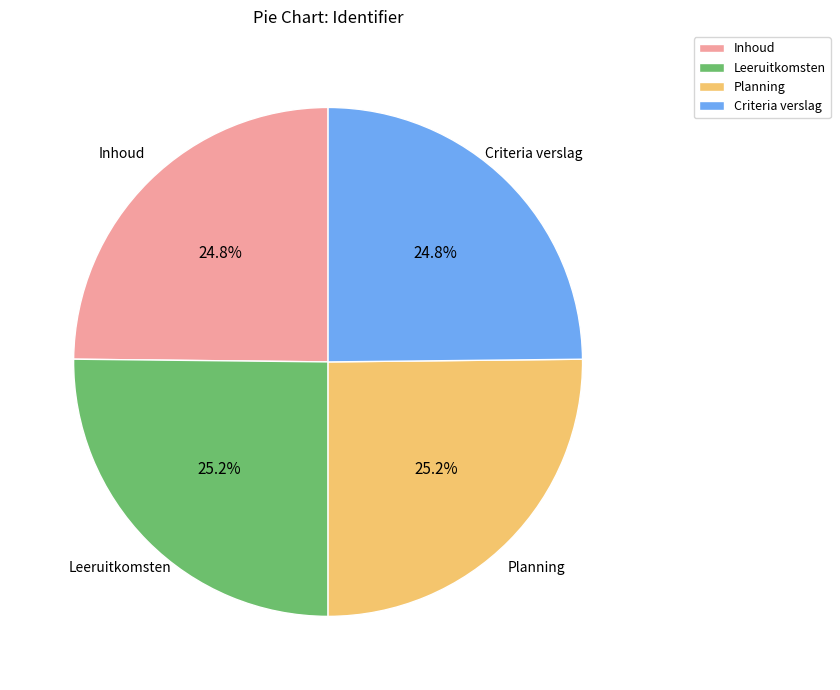

The Leeruitkomsten slice represents 14% of the pie. True or false?

False